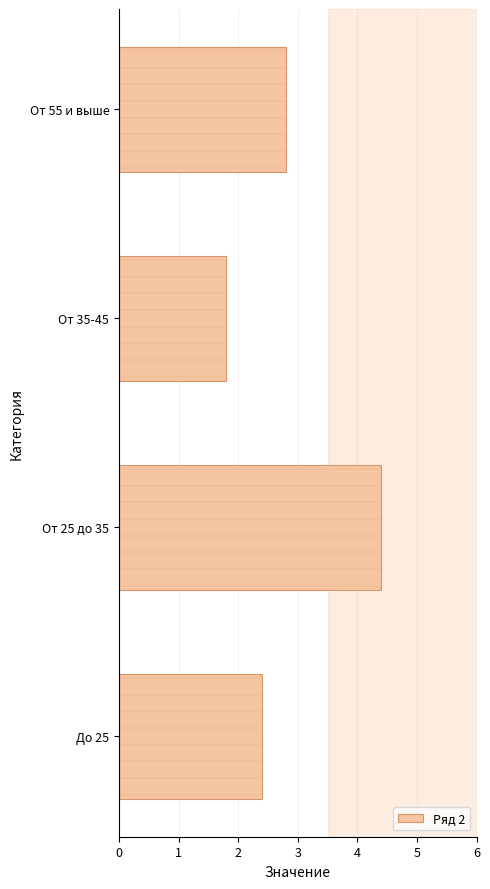

What is the difference between the maximum and minimum values?

2.6